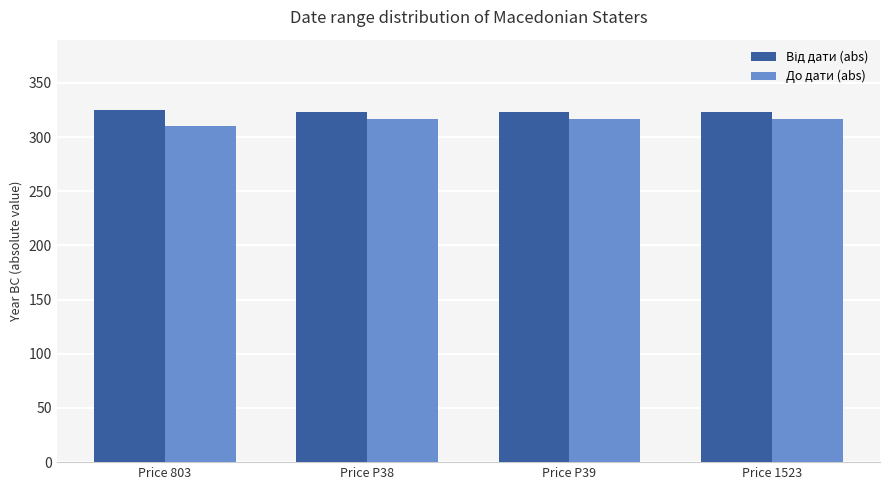

What is the average value of the До дати (abs) series?

315